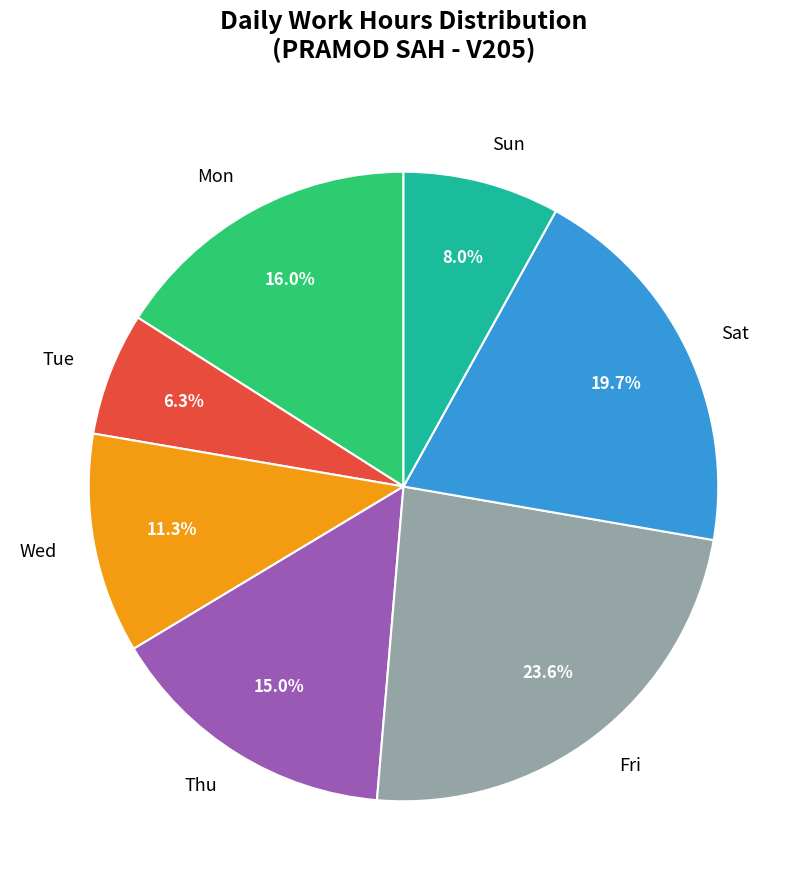

Rank the categories by value from highest to lowest.

Fri, Sat, Mon, Thu, Wed, Sun, Tue